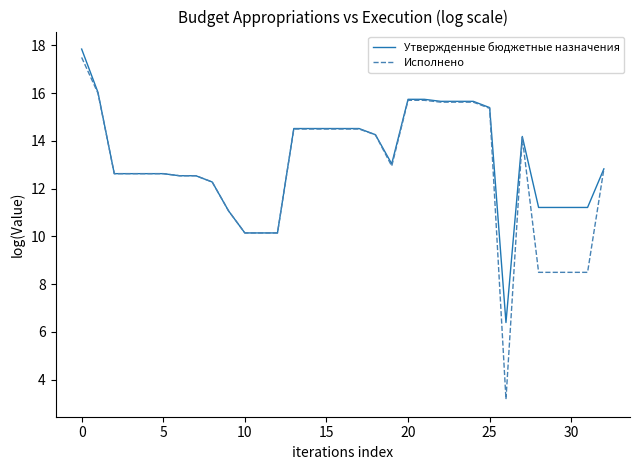

True or false: Исполнено has more than 0 points higher than both neighbors.

True